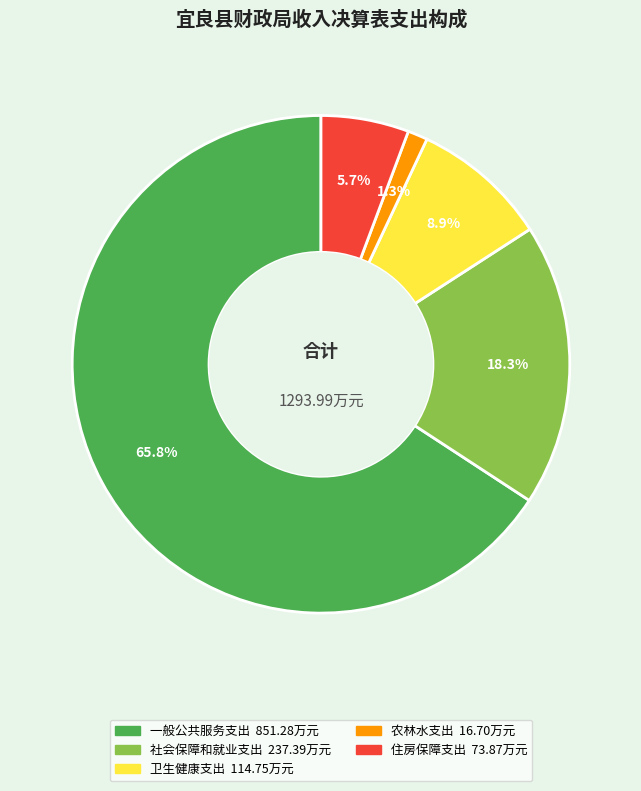

Is it true that 卫生健康支出 is 16% of the pie?

False